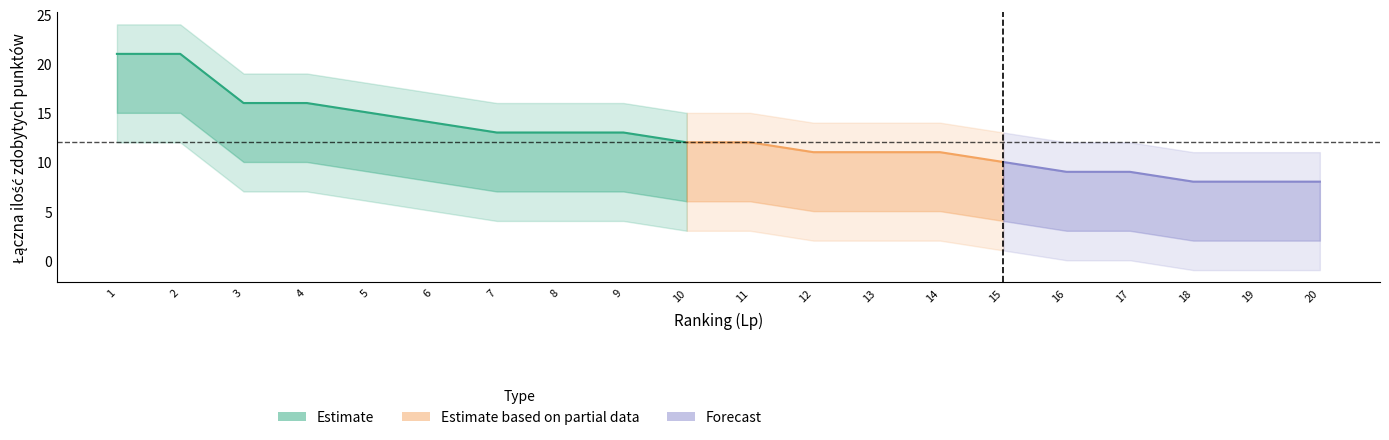

How many categories are shown in the chart?

20